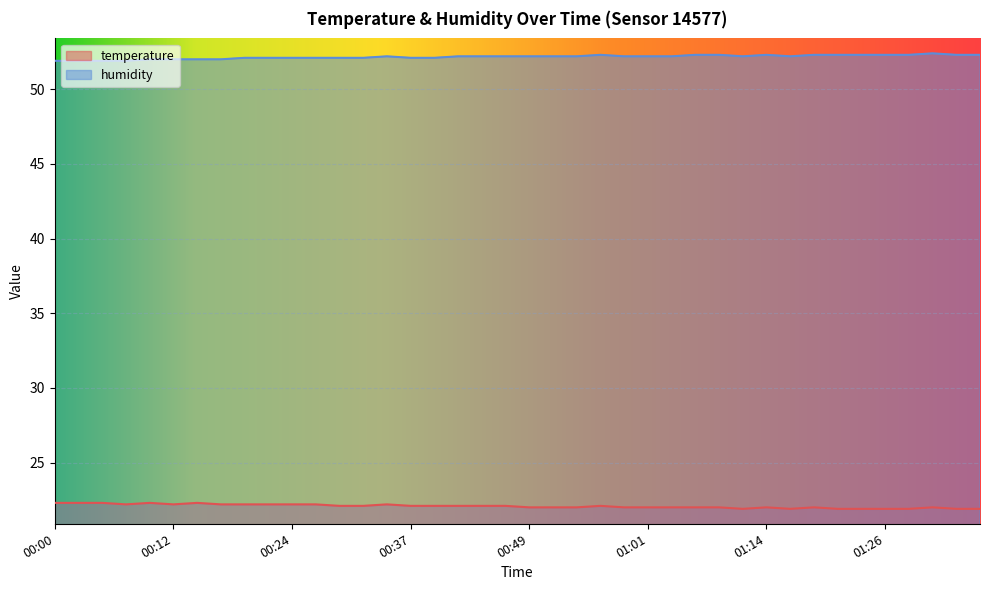

What is the label of the 10th point from the left?

00:22